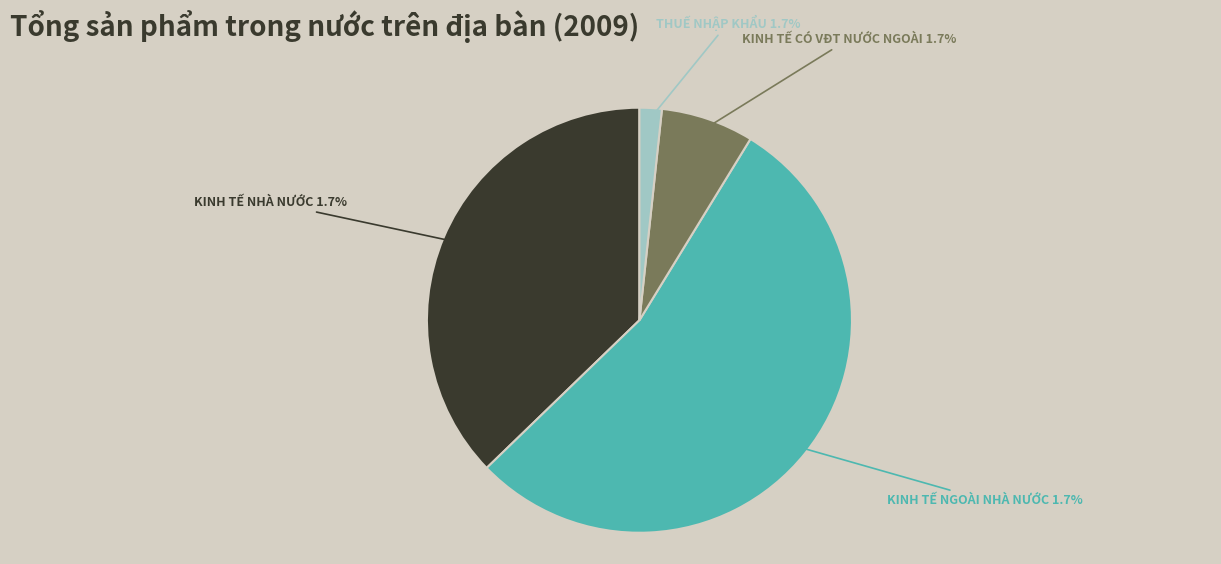

How much of the chart is everything except Kinh tế nhà nước?

62.8%